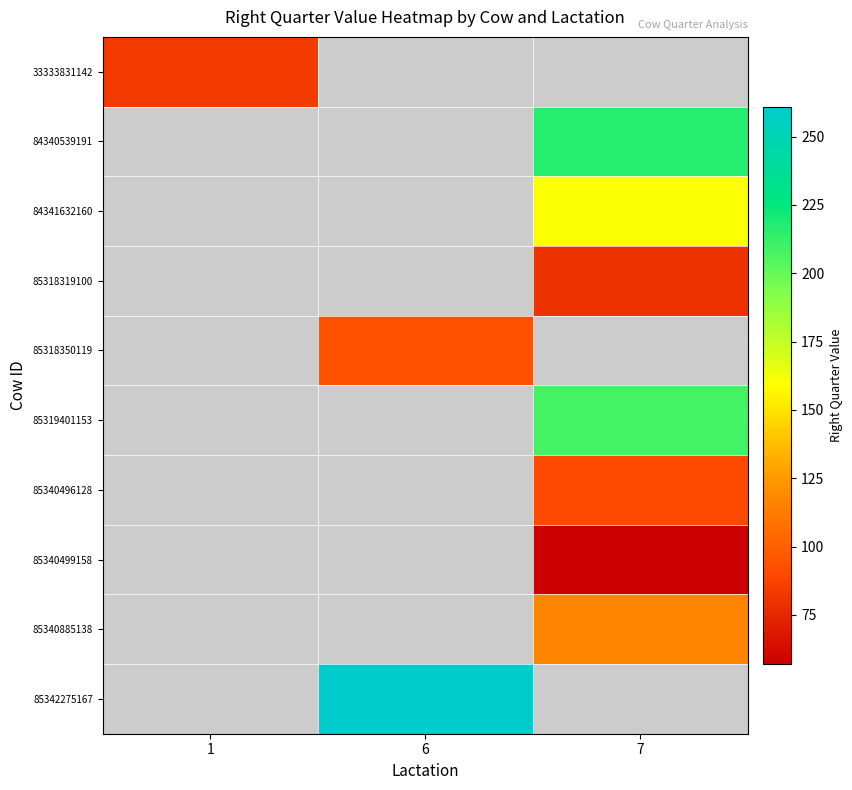

Which series has the widest spread of values?

33333831142